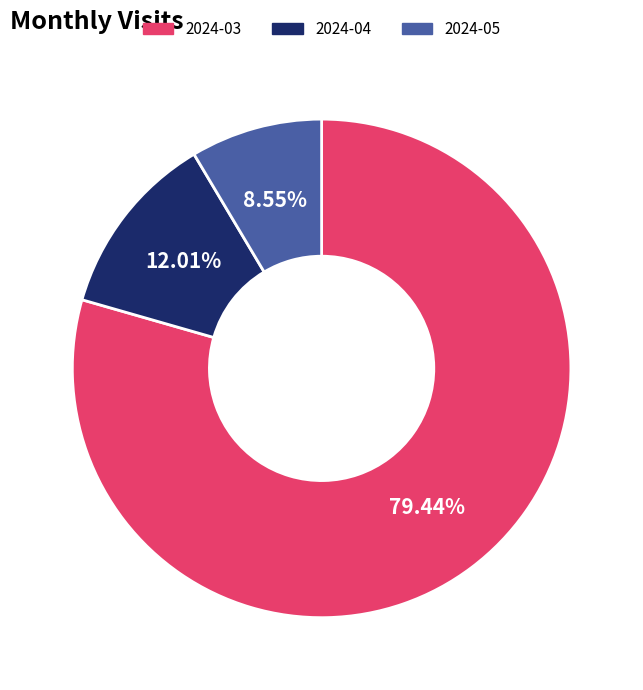

How many segments does this pie chart have?

3